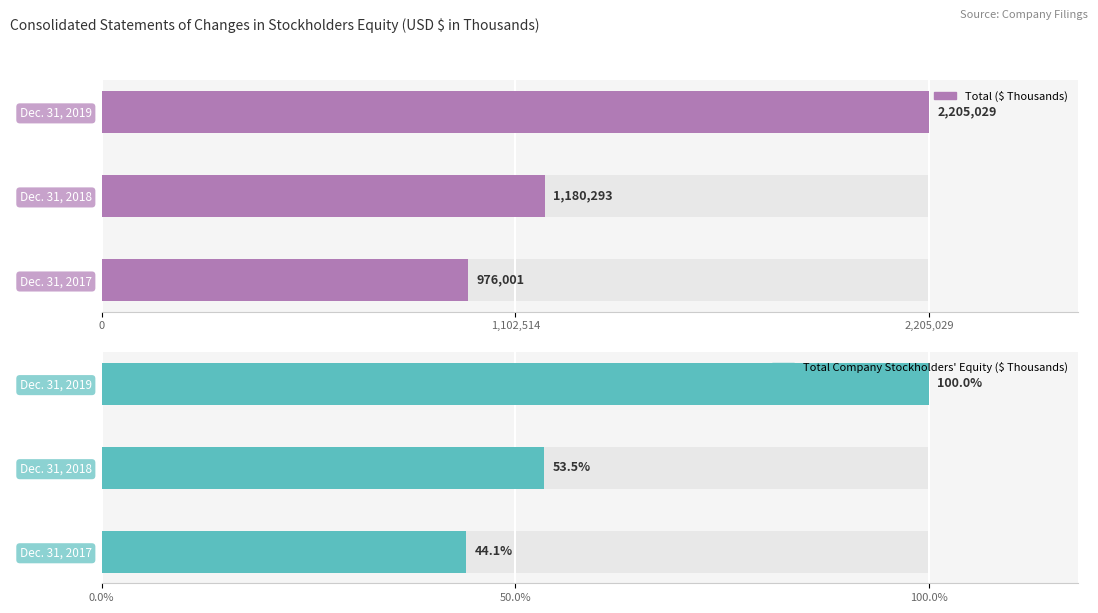

What position from the right is 0?

3